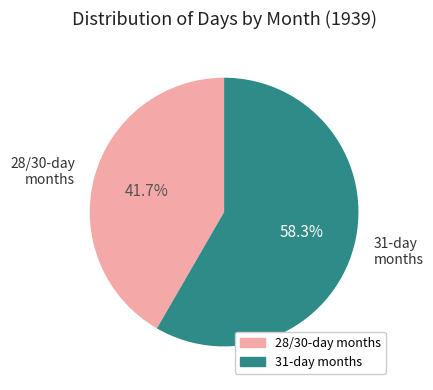

What is the ratio of the value at 31-day months to the value at 28/30-day months?

1.4